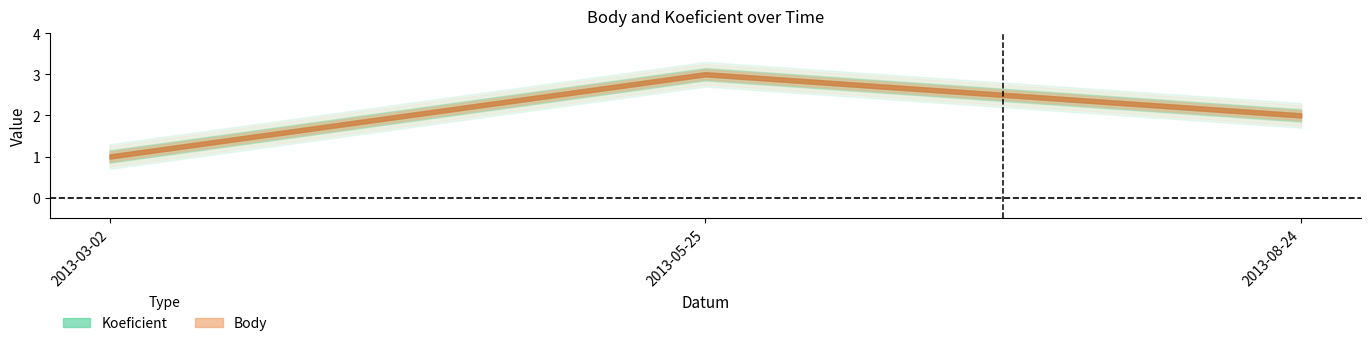

What is the average value of the Body series?

2